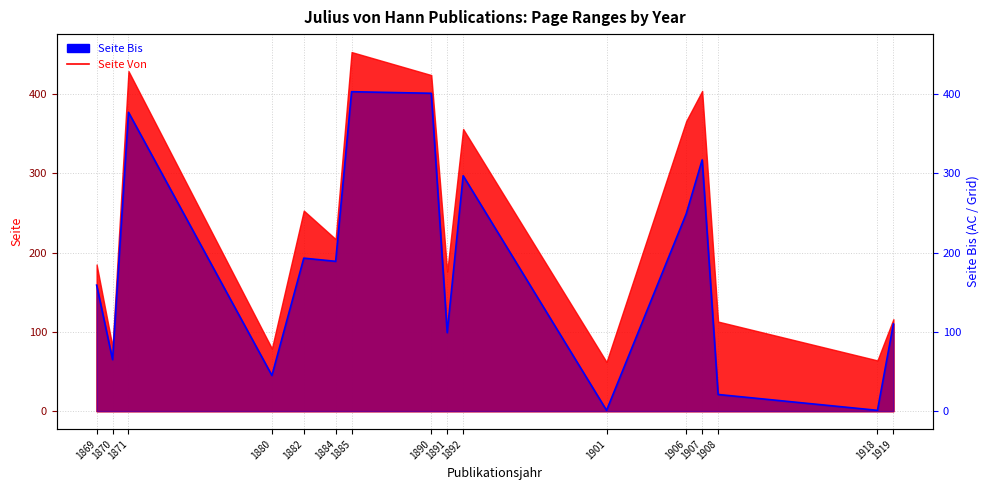

What is the difference between the maximum and second lowest values?

402